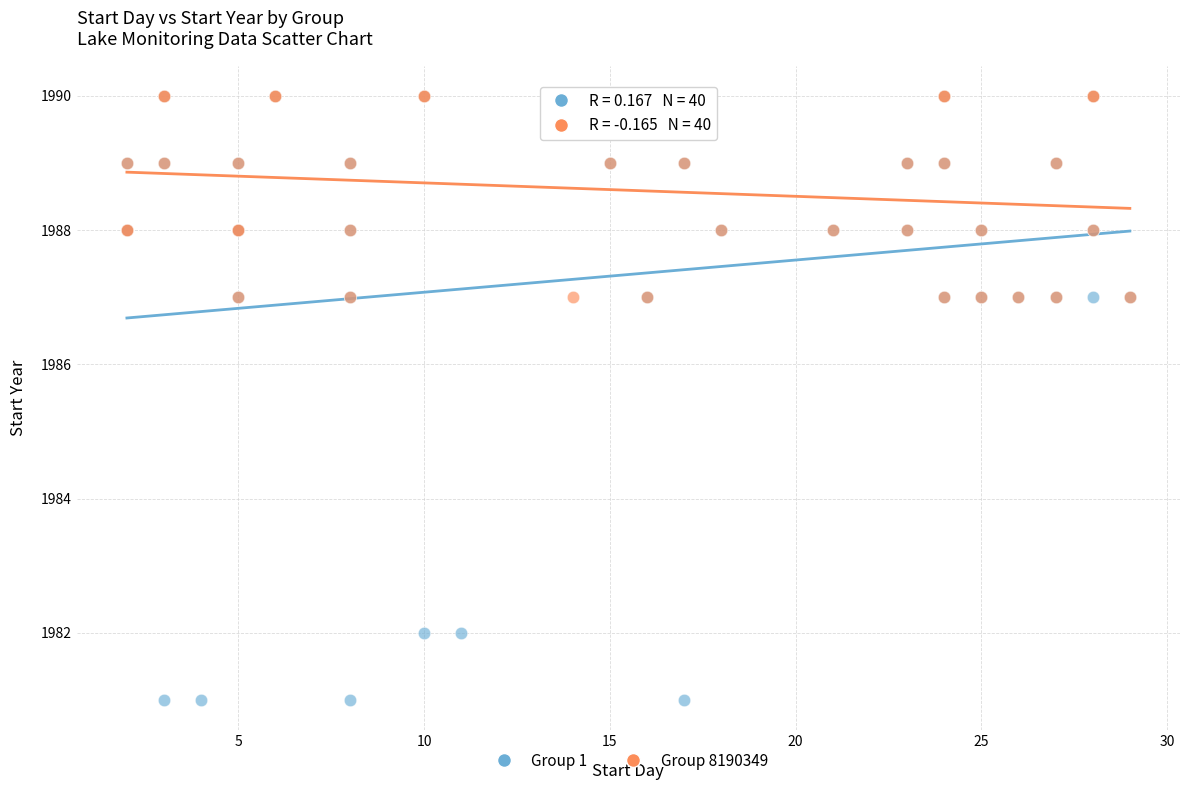

Which series contains the lowest Y value?

Group 1